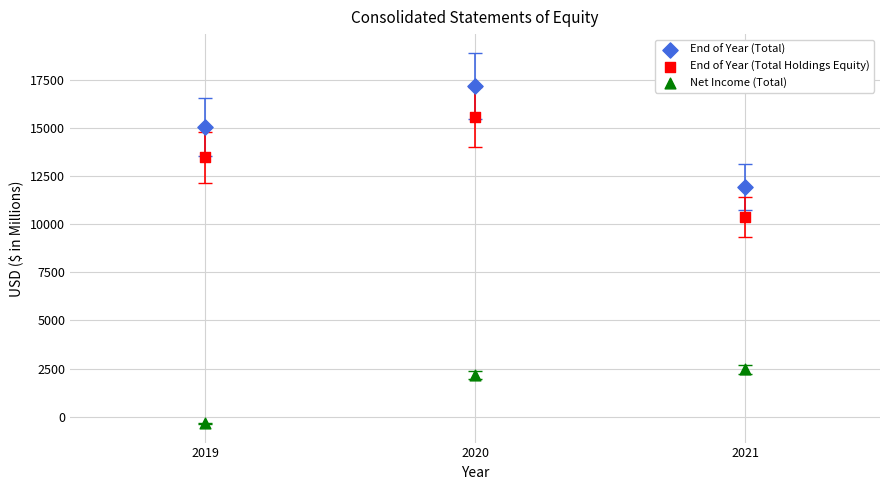

What are all the series names shown in the legend?

End of Year (Total), End of Year (Total Holdings Equity), Net Income (Total)